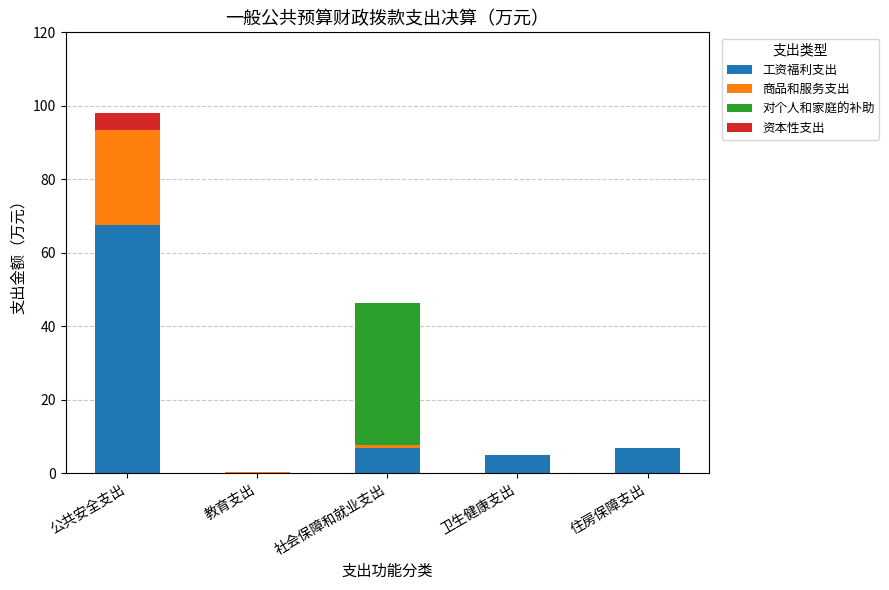

What are all the series names shown in the legend?

工资福利支出, 商品和服务支出, 对个人和家庭的补助, 资本性支出